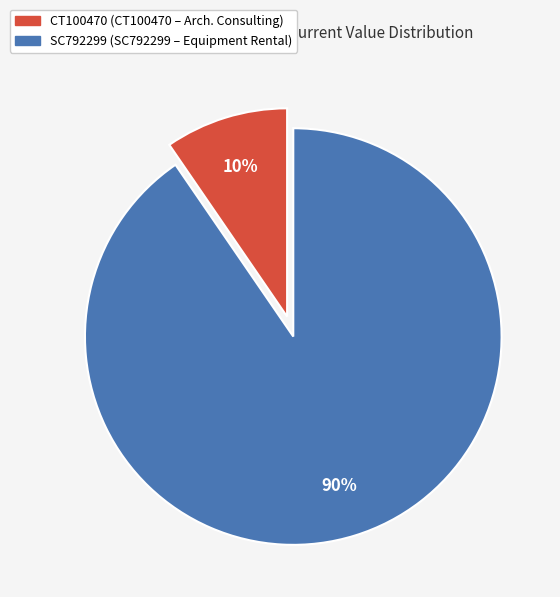

What is the largest slice in the pie chart?

SC792299